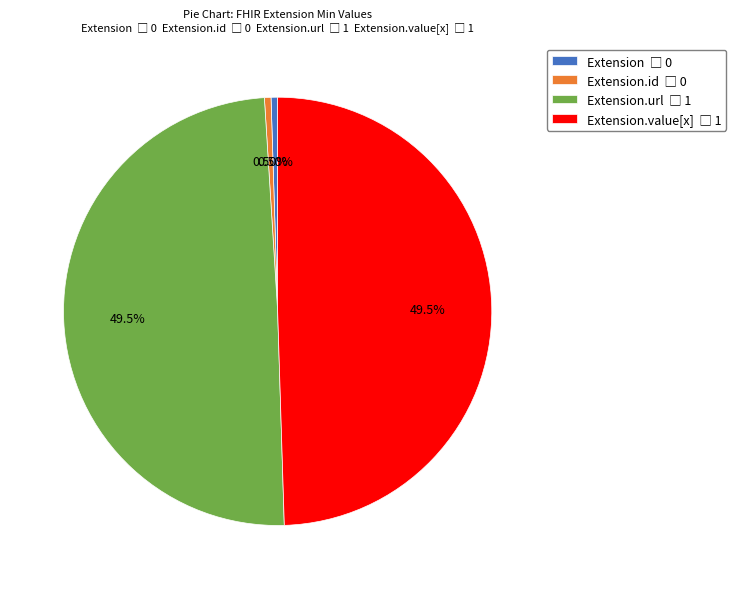

To the nearest percent, what is the average slice percentage?

25%